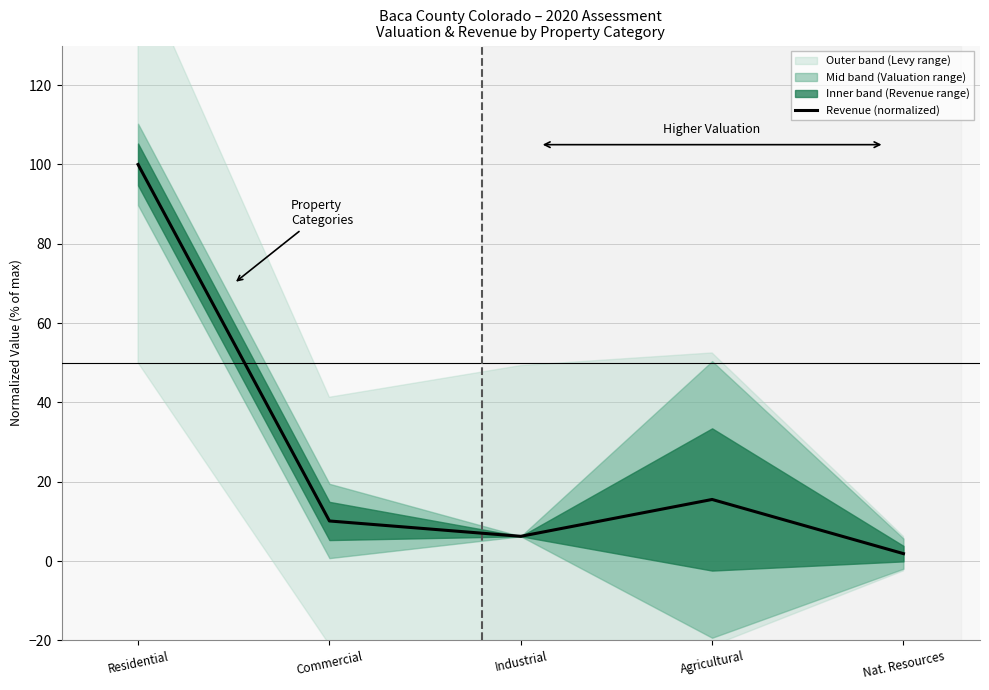

At which category does the data reach its first local valley?

Industrial